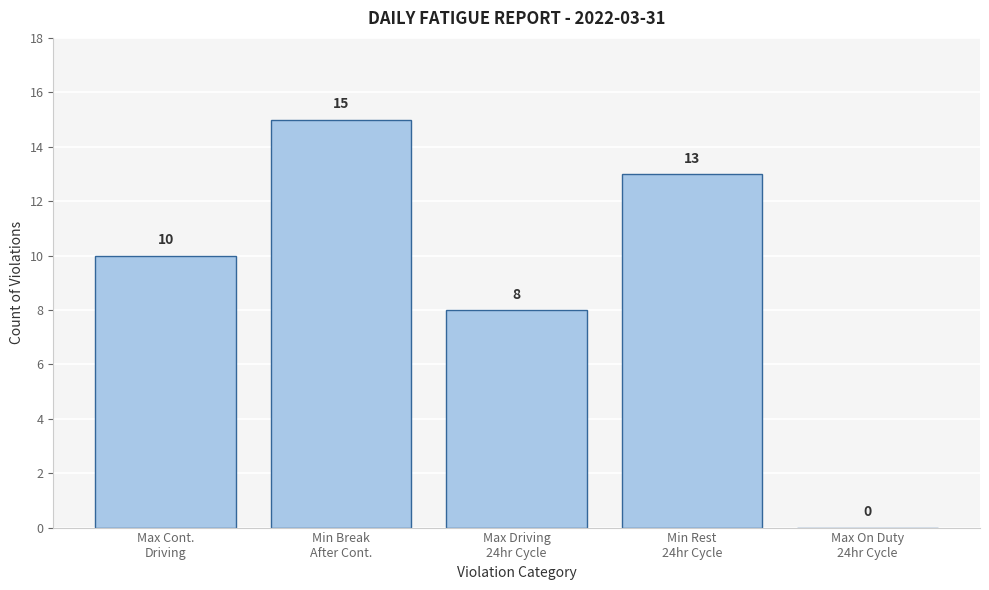

What is the maximum value shown in the chart?

15